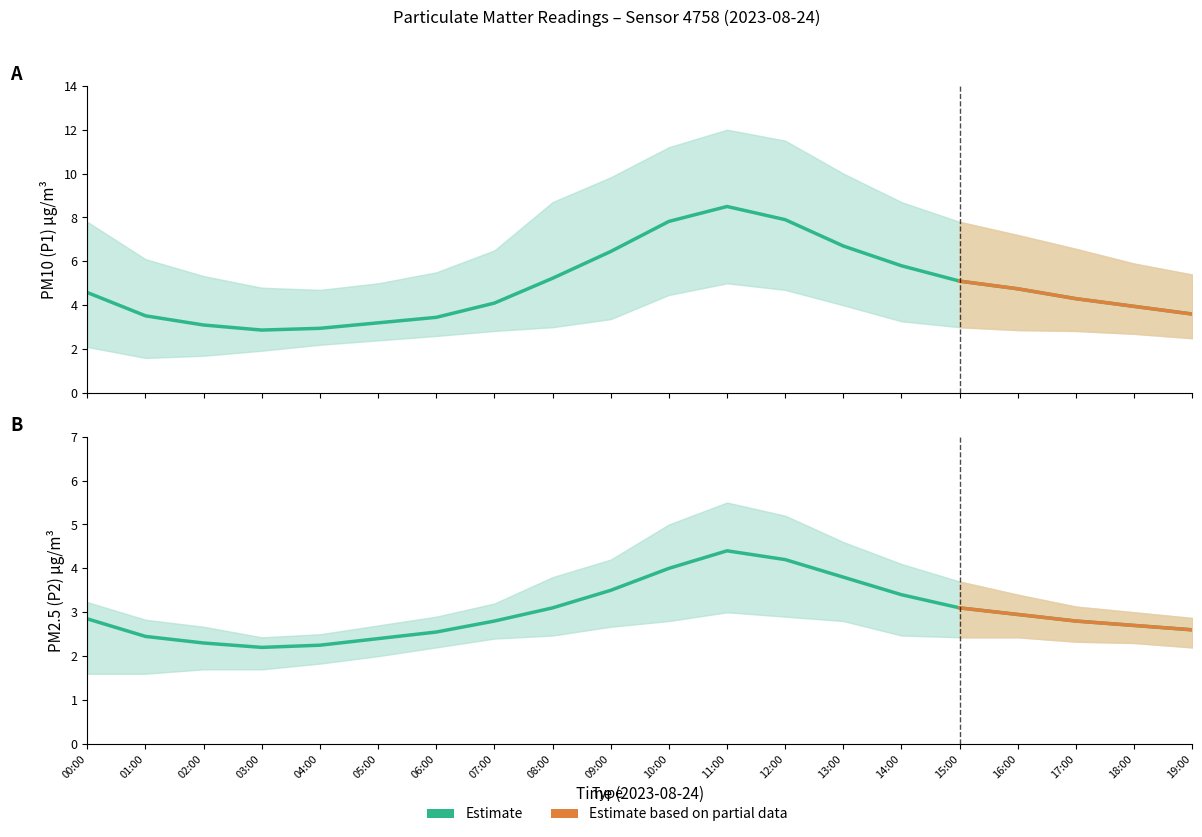

What is the difference between the highest and lowest values at 07:00?

4.1